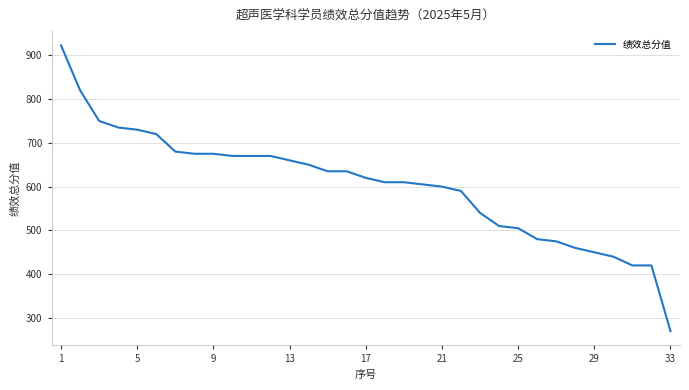

What is the smallest value displayed?

270.0